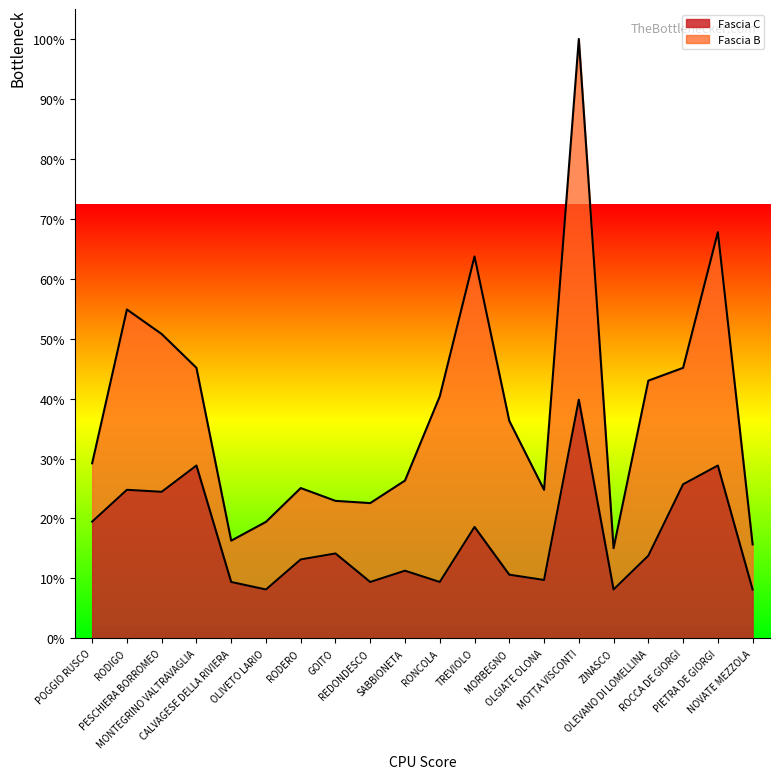

How many data points are above 13354?

9